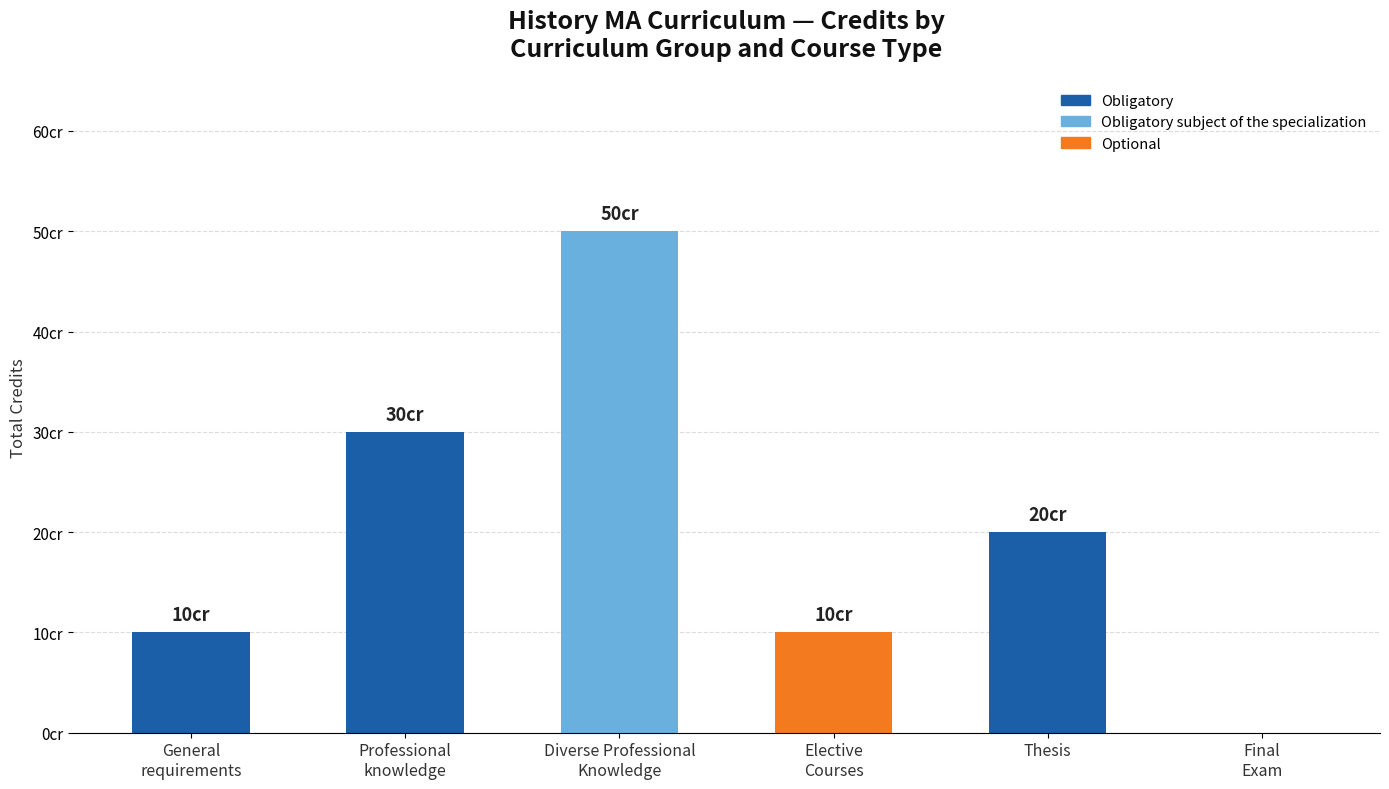

What is the average value of the Optional series?

2